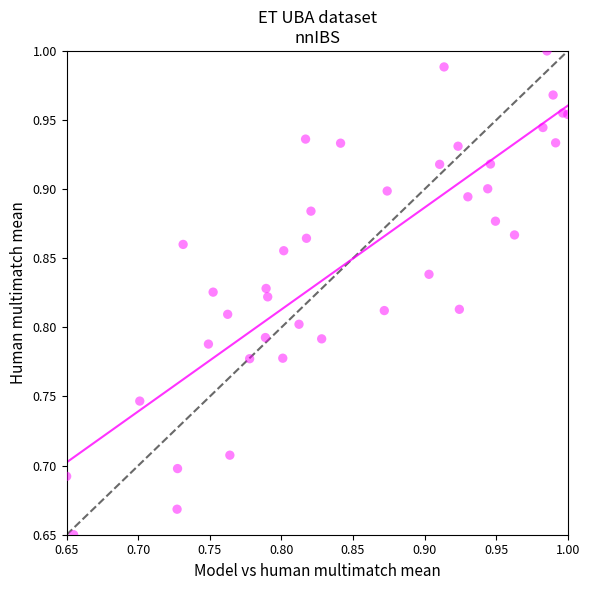

What is the range of X values (max minus min)?

0.3